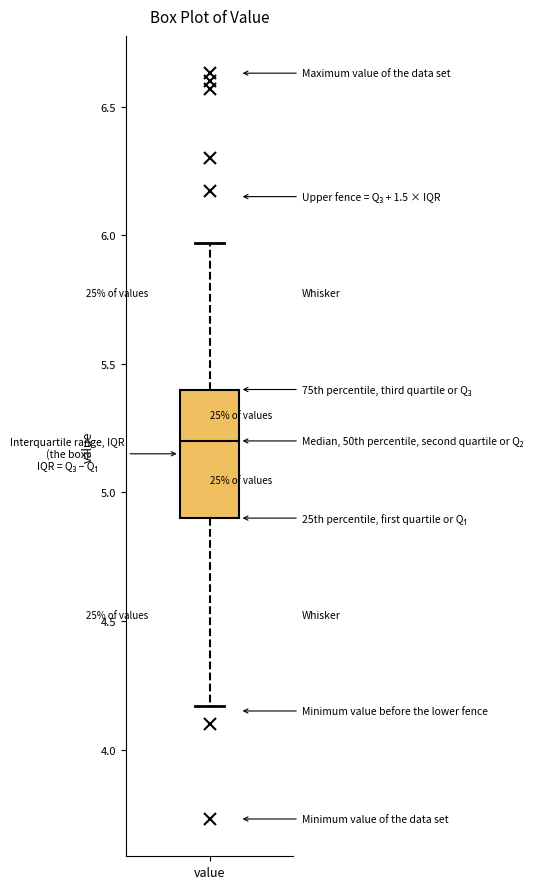

Transcribe this box plot: give where the median line is, the range the box spans, and where the two whiskers end, as read against the y-axis. The values are not printed on the chart, so give them approximately, as read against the axis.

median 5.20, box 4.90 to 5.40, whiskers 4.15 to 5.95